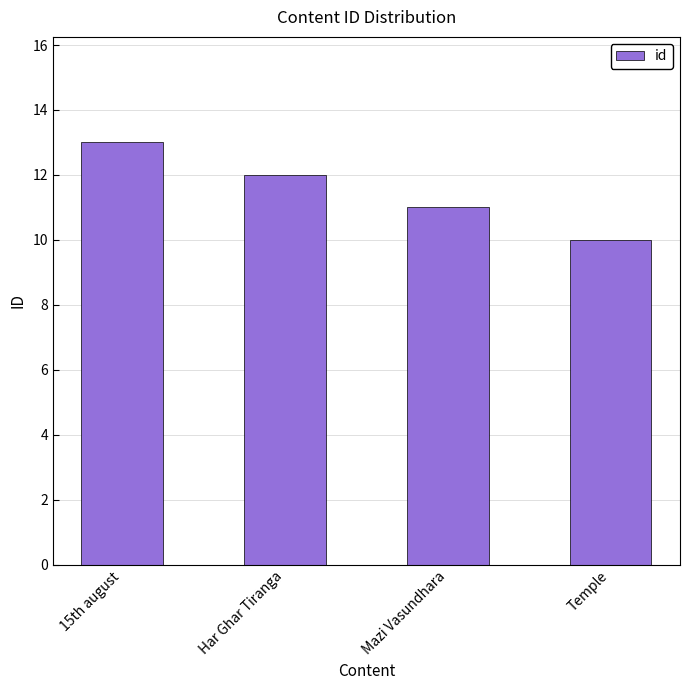

What is the change in value from 15th august to Temple?

-3